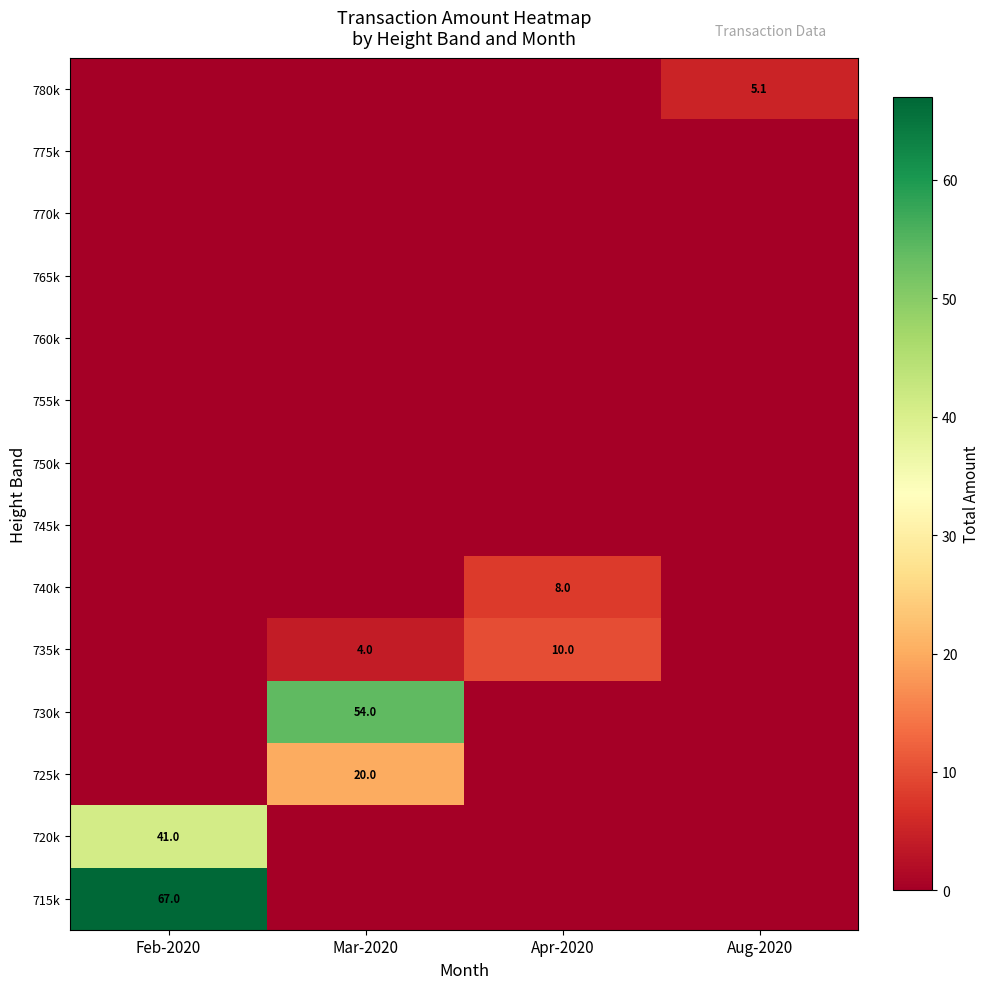

At which category is the sum across all series the highest?

Feb-2020